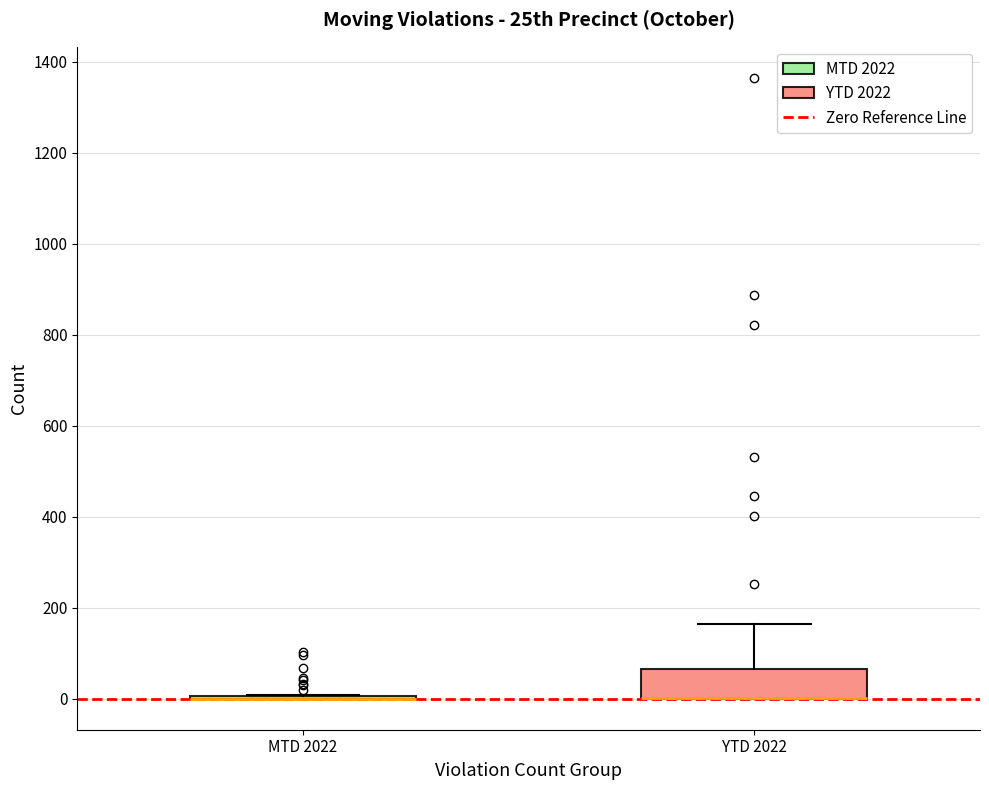

Reading left to right, read every box against the y-axis: the position of its median line, the range the box covers, and the ends of its whiskers. The values are not printed on the chart, so give them approximately, as read against the axis.

MTD 2022: box collapsed to a line at 0, whiskers 0 to 0
YTD 2022: median 0 (drawn on the box's lower edge), box 0 to 60, whiskers 0 to 160